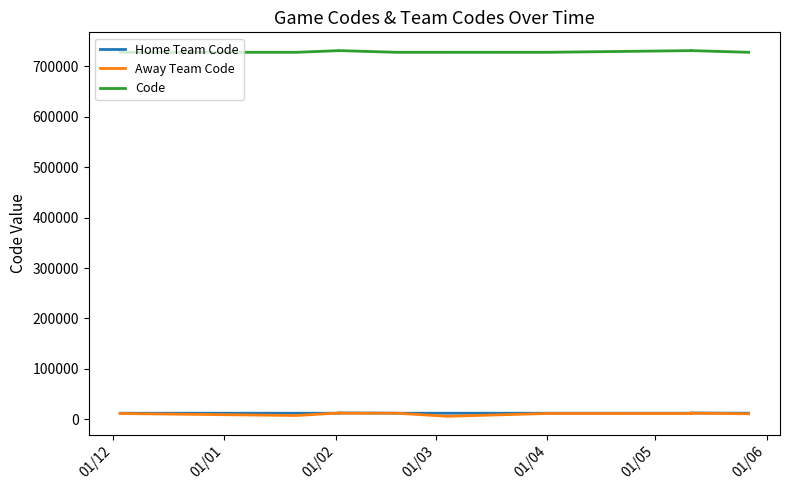

Reading left to right, transcribe all the data shown in this chart.

Home Team Code: 11928	11928	11926	12339	12519	11928	11928	11928	11926	11258	12405	12439	11928
Away Team Code: 11313	7378	12339	12519	11926	11927	5846	11358	11258	12405	12439	11926	10814
Code: 727963	727977	731315	731325	731337	727984	727988	727997	731313	731310	731331	731333	728006